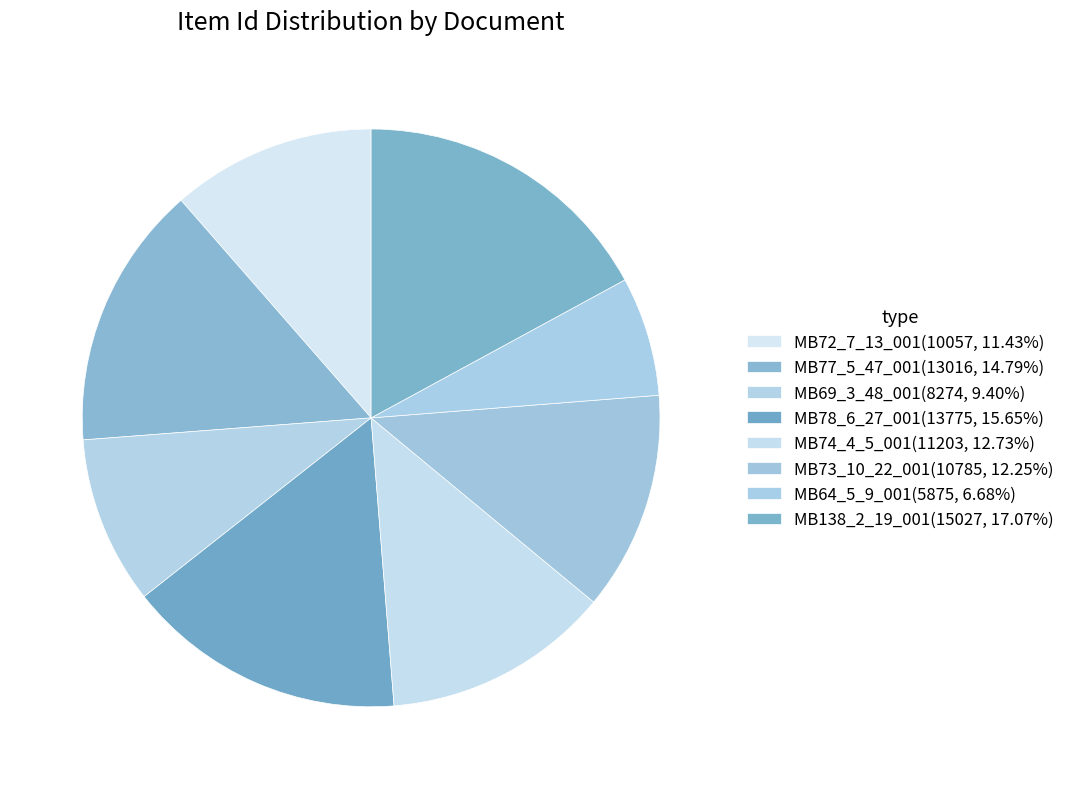

What is the largest slice in the pie chart?

MB138_2_19_001